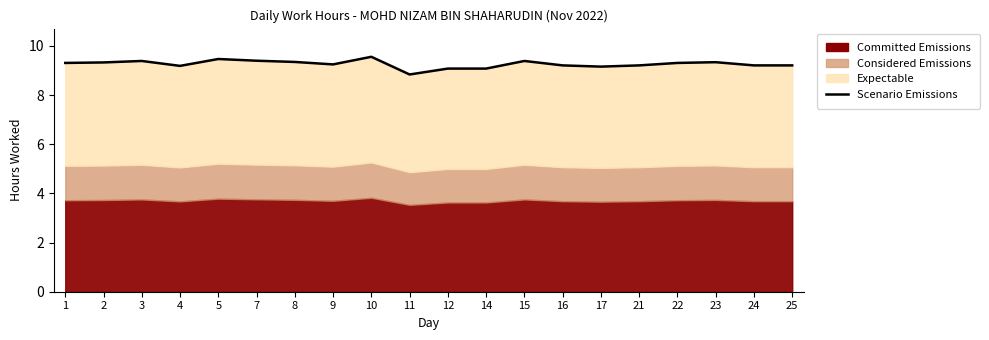

Between 10 and 25, which is larger?

10